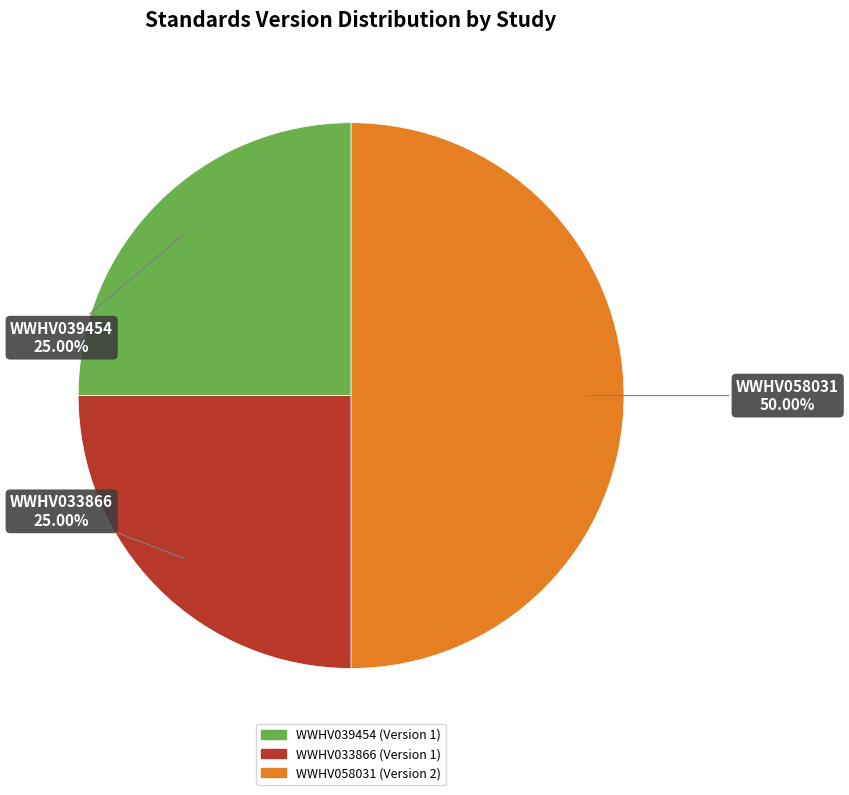

Does WWHV033866 account for over 50% of the chart?

No